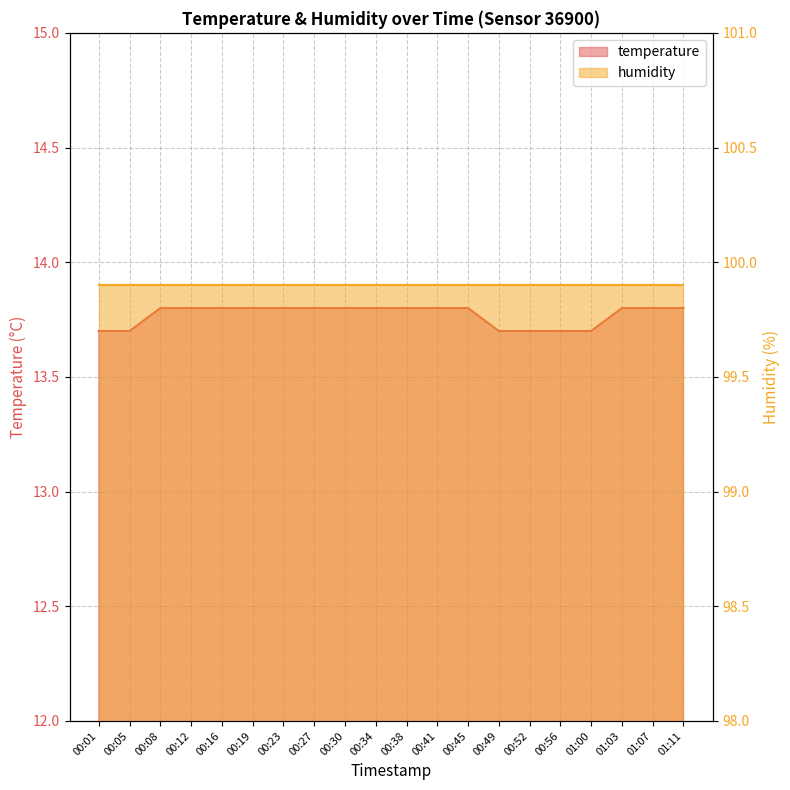

What is the change in value from 00:34 to 01:00?

-0.1